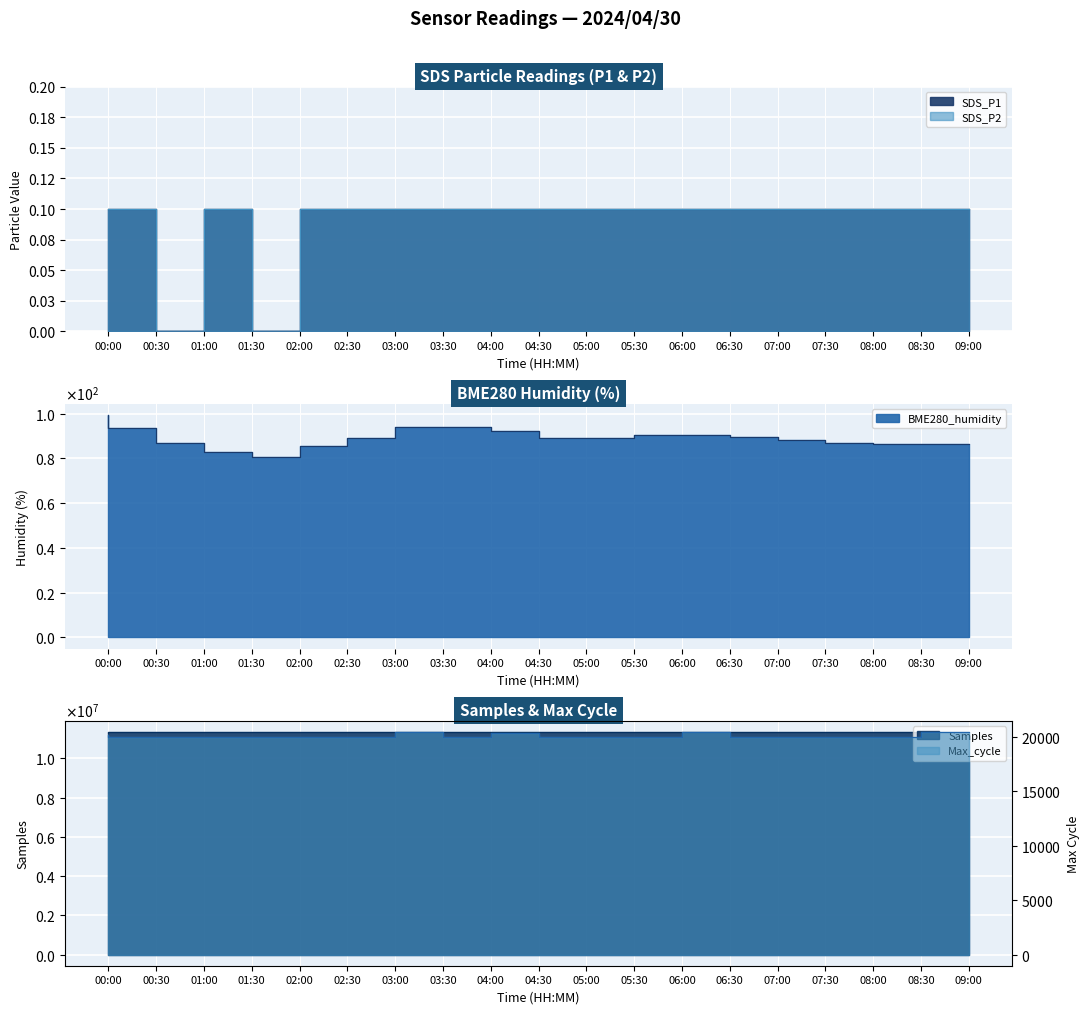

True or false: Max_cycle has more than 2 points higher than both neighbors.

True